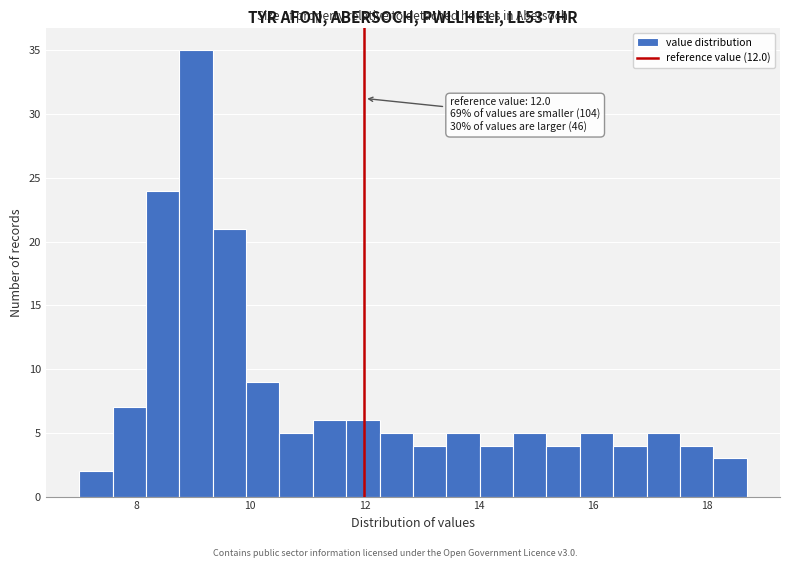

Read against the x-axis, roughly where is the centre of the tallest bar?

9.0